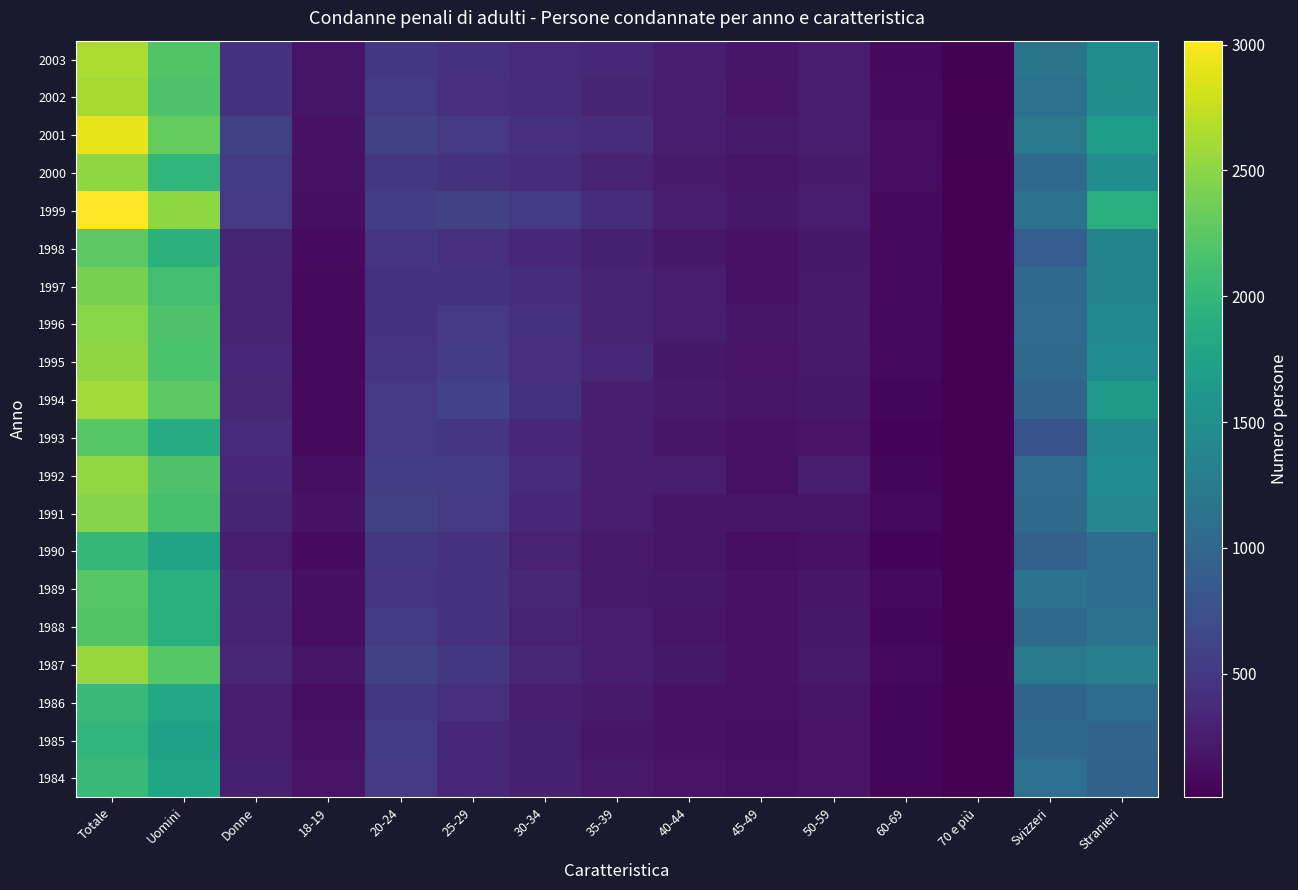

Which label corresponds to the largest value in the chart?

Totale